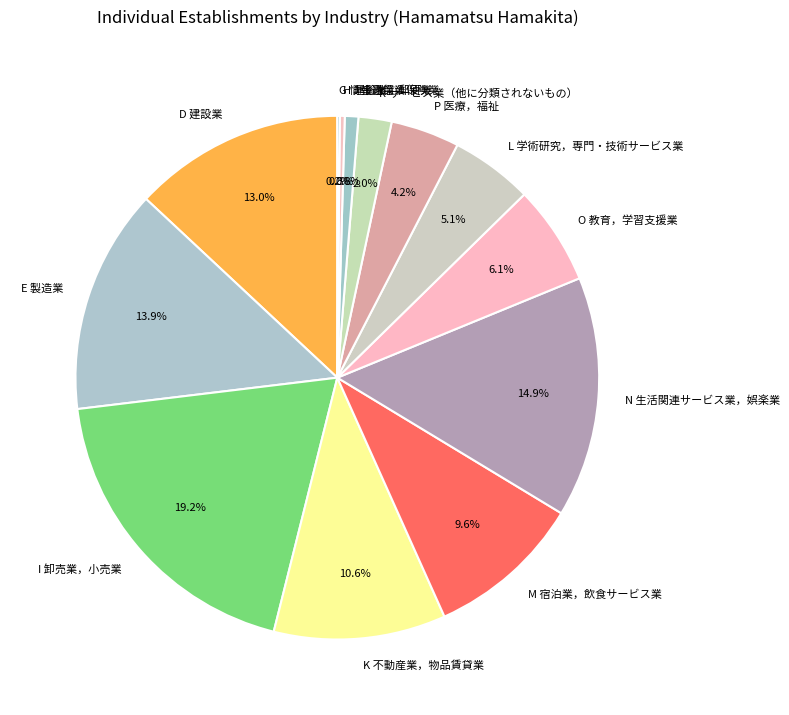

Between R サービス業（他に分類されないもの） and L 学術研究，専門・技術サービス業, which is larger?

L 学術研究，専門・技術サービス業